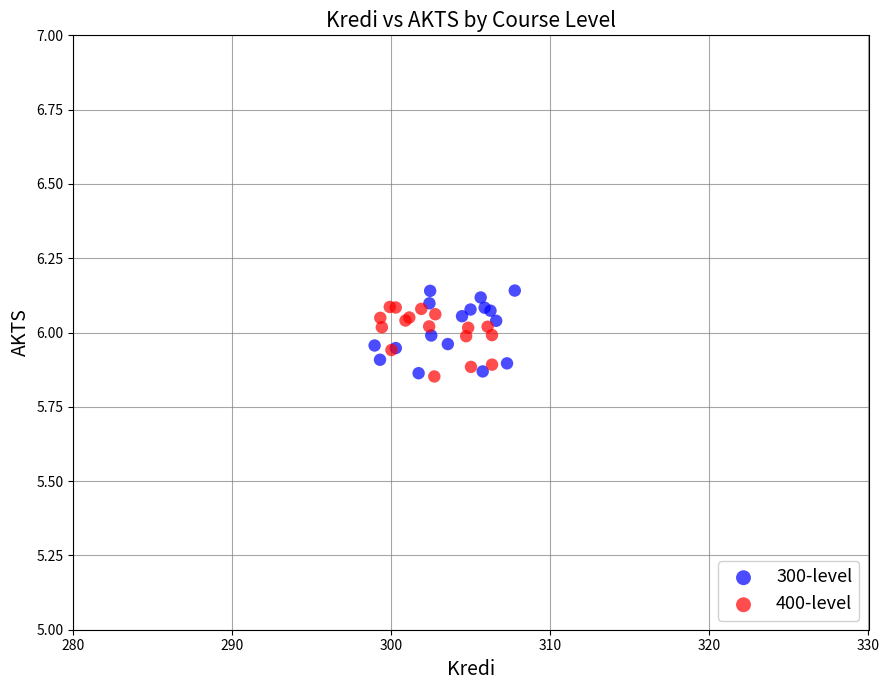

Which series has the largest Y range (max minus min)?

300-level